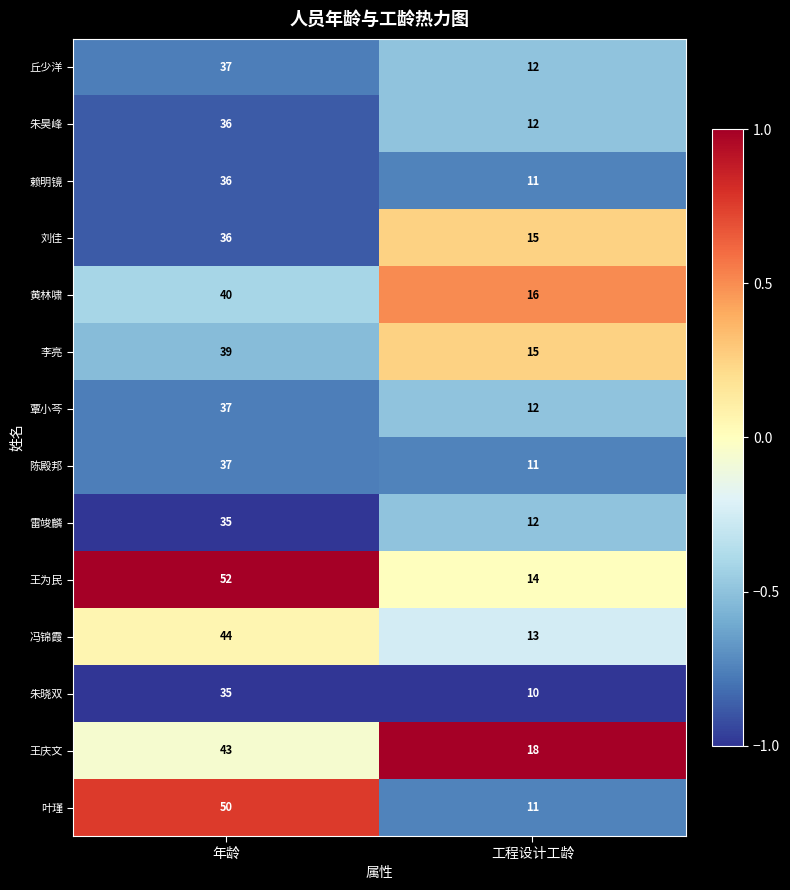

Count the number of categories in the chart.

2